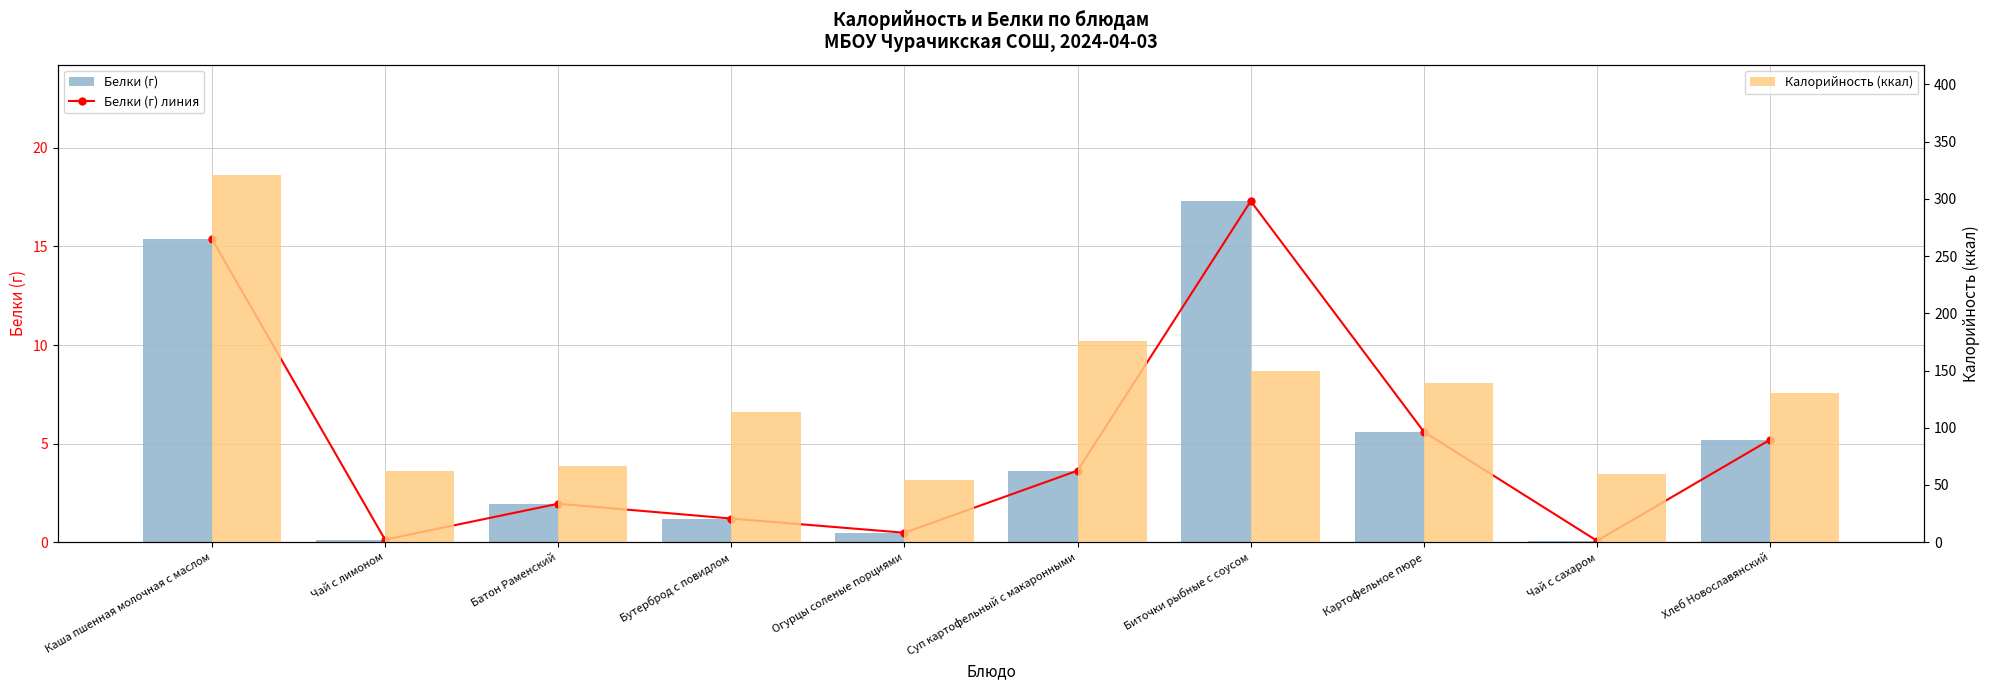

What is the sum of the Белки (г) линия values at Батон Раменский and Чай с лимоном?

2.1